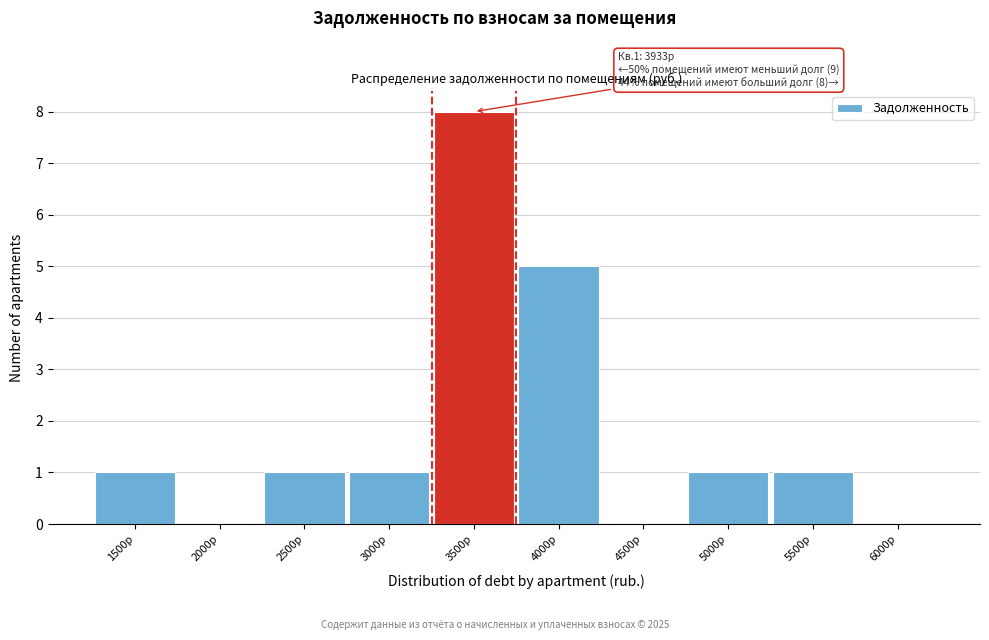

Reading left to right, list all the values displayed in this chart.

1500р=1	2000р=0	2500р=1	3000р=1	3500р=8	4000р=5	4500р=0	5000р=1	5500р=1	6000р=0